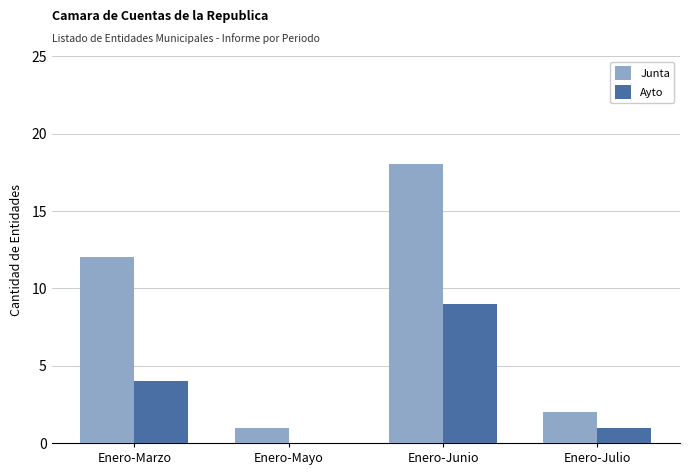

How many distinct data groups are displayed?

2